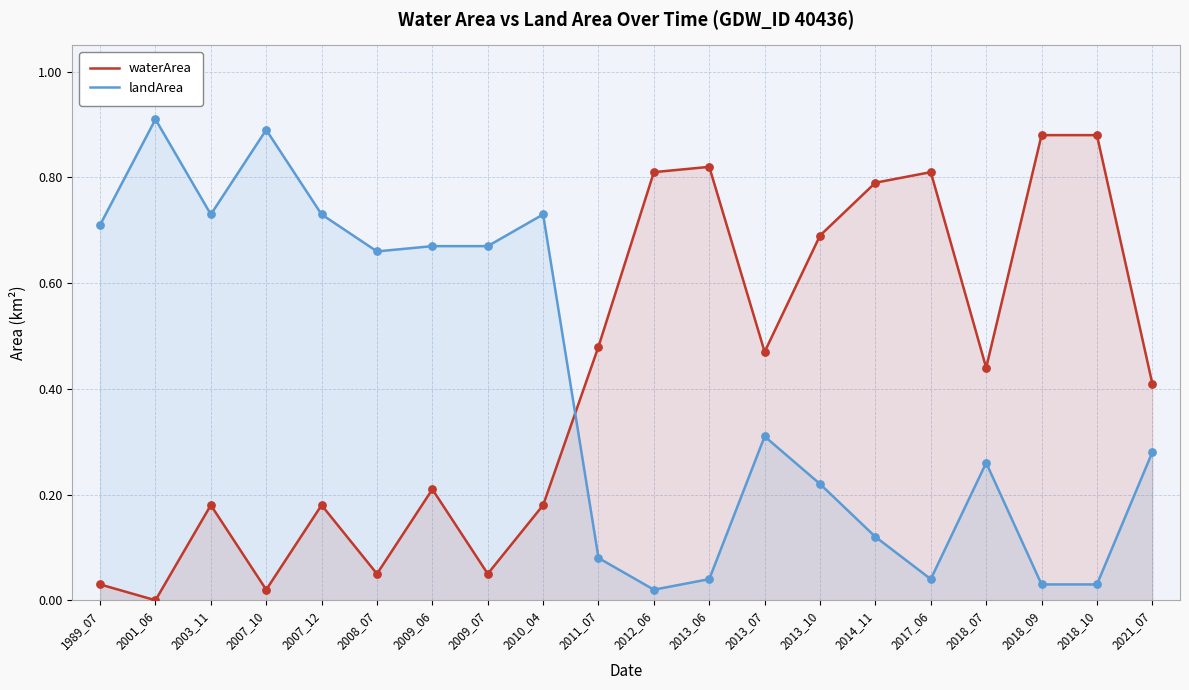

Which series has the largest total across all categories?

waterArea